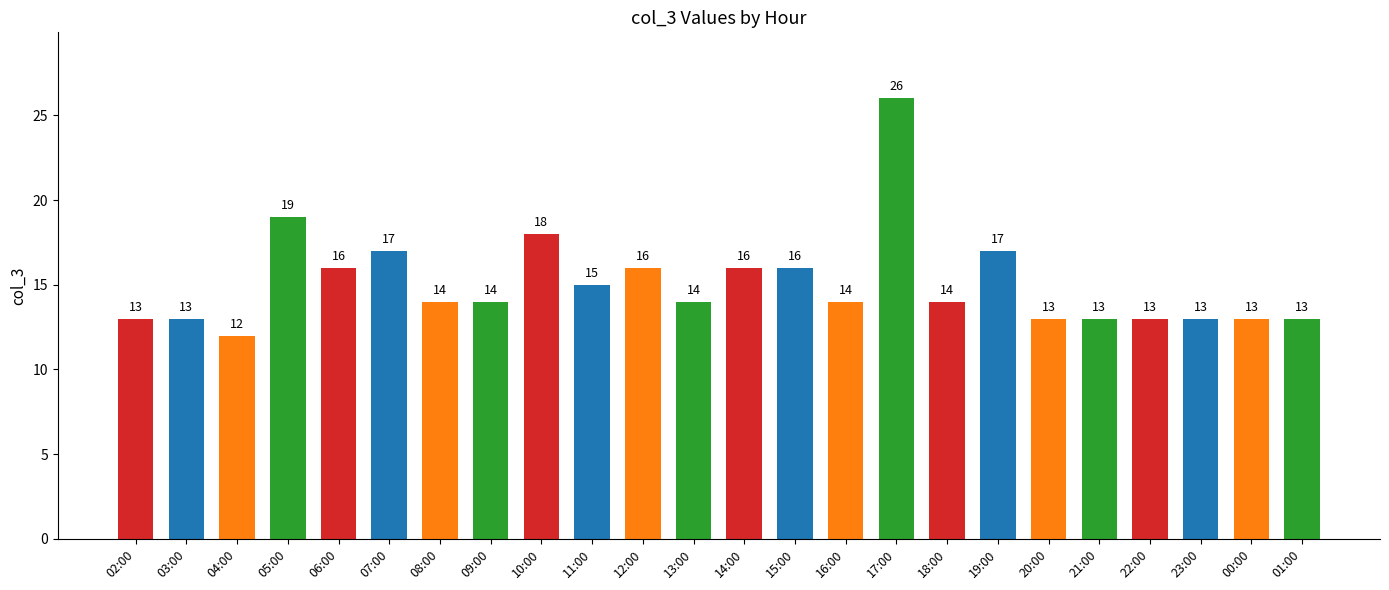

What is the difference between the second highest and minimum values?

7